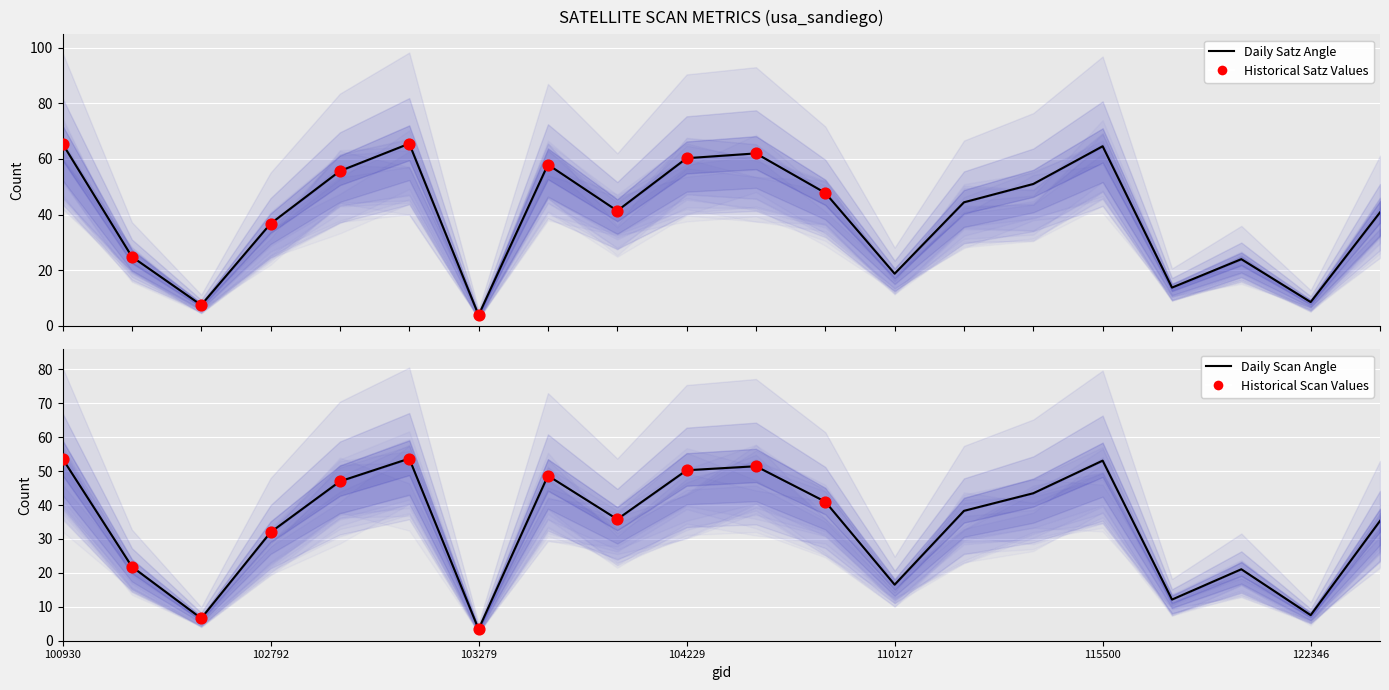

Is the value of satz at 110127 greater than the value of scan_angle at 122178?

No